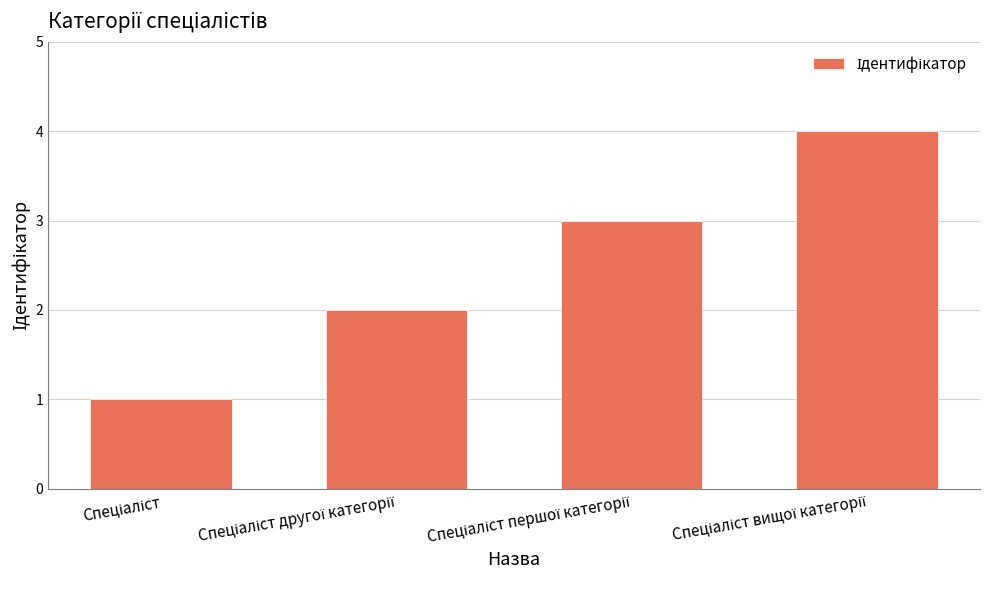

What is the greatest value displayed?

4